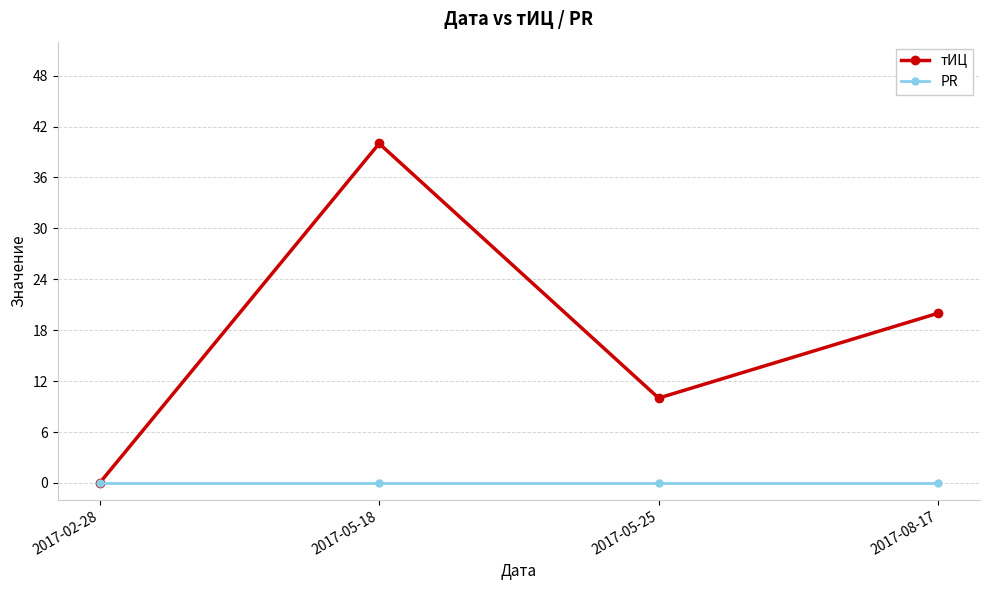

Which series has the widest spread of values?

тИЦ